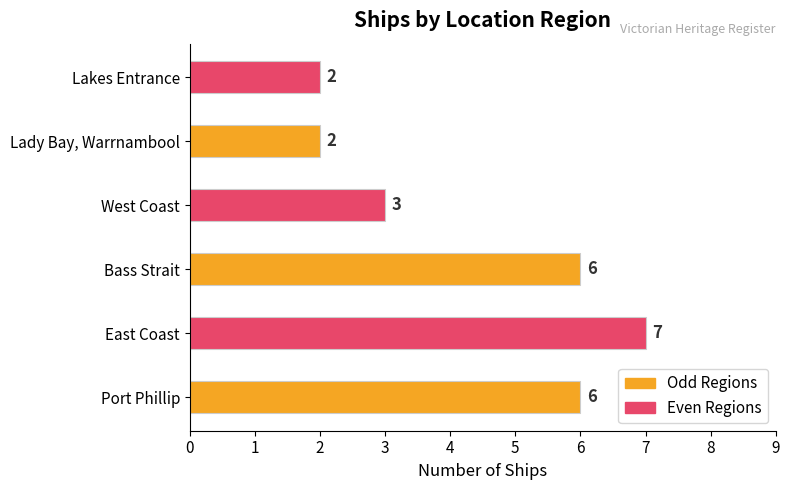

The chart shows a value of 7 at East Coast. True or false?

True